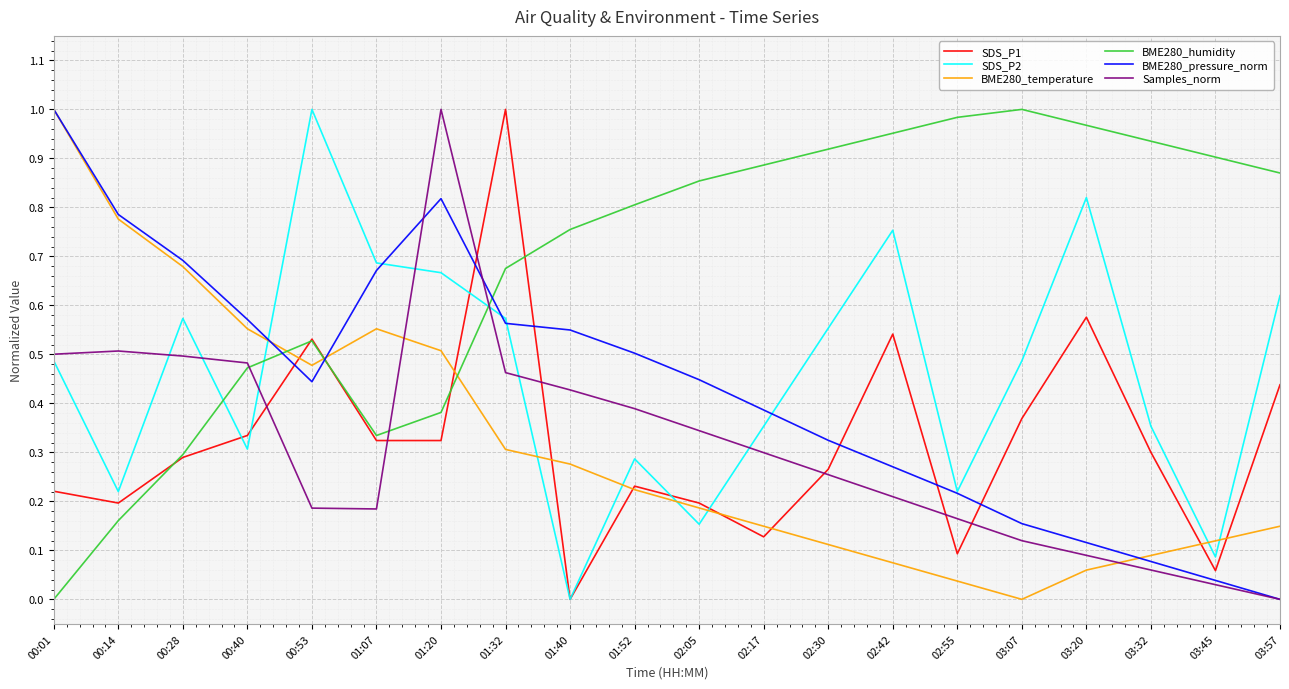

How many lines are shown in the chart?

6